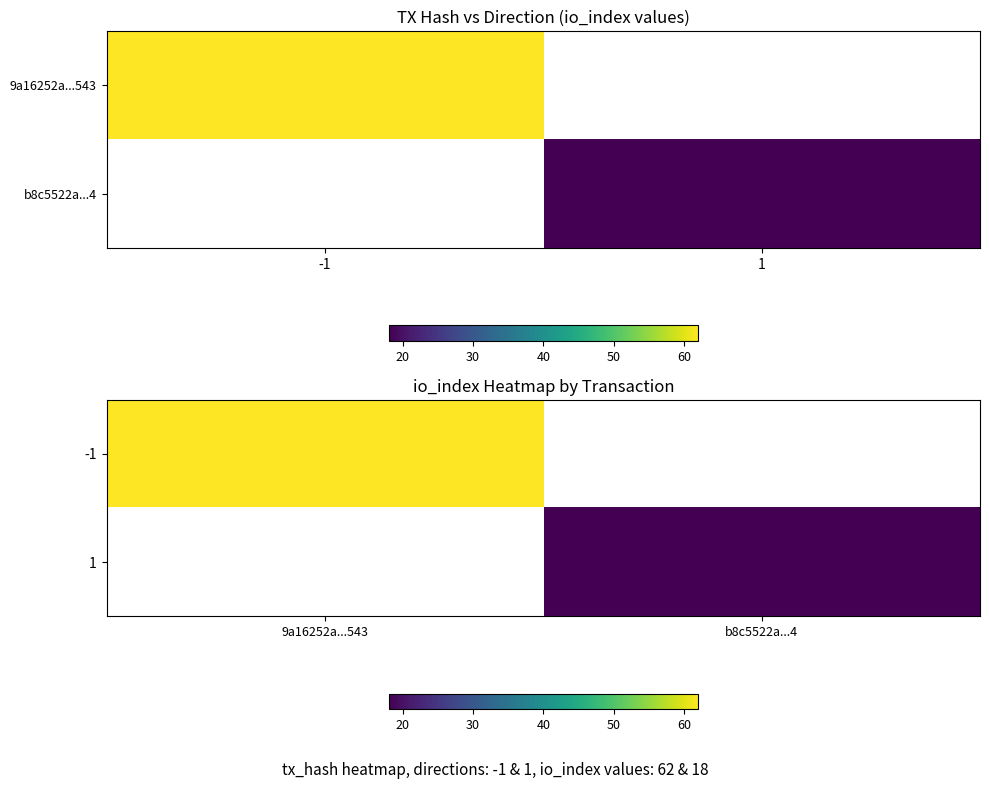

At how many categories does at least one series exceed 43?

1